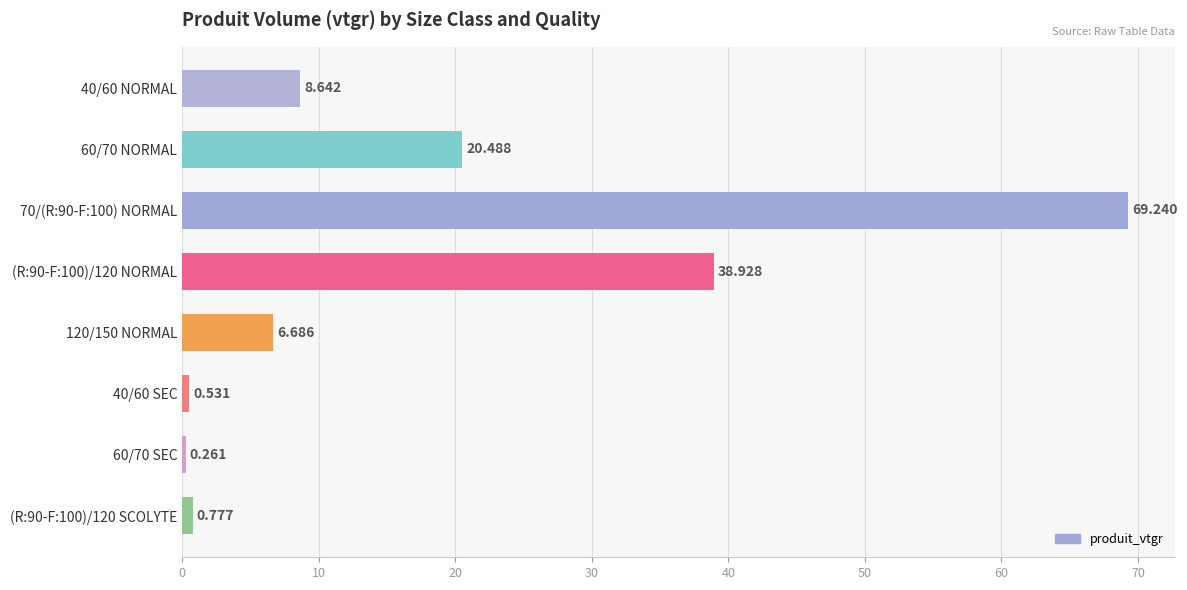

Count the number of categories in the chart.

8